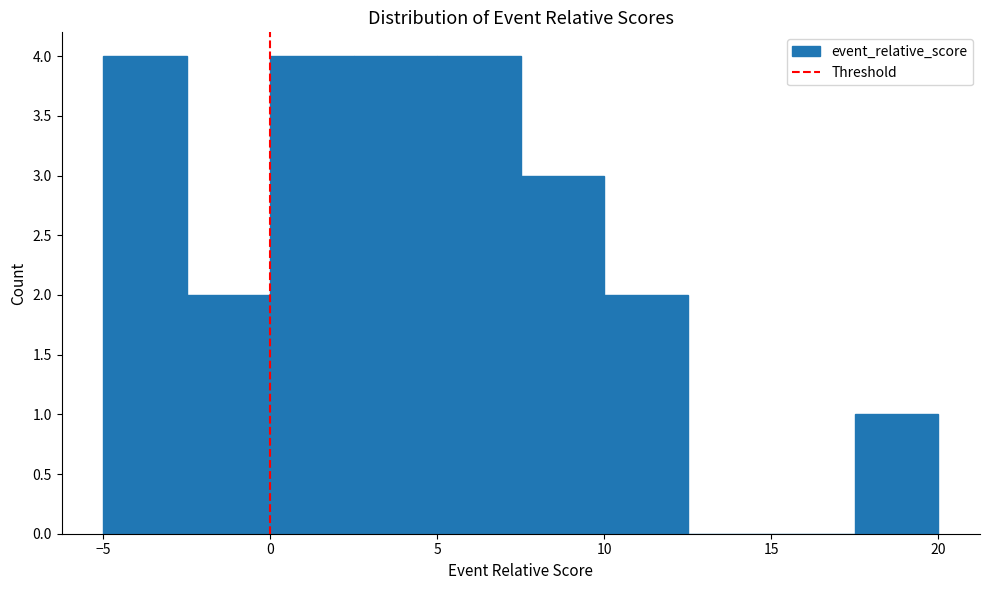

How tall is the bar that spans 17.5 to 20.0 on the x-axis? The values are not printed on the chart, so give them approximately, as read against the axis.

1